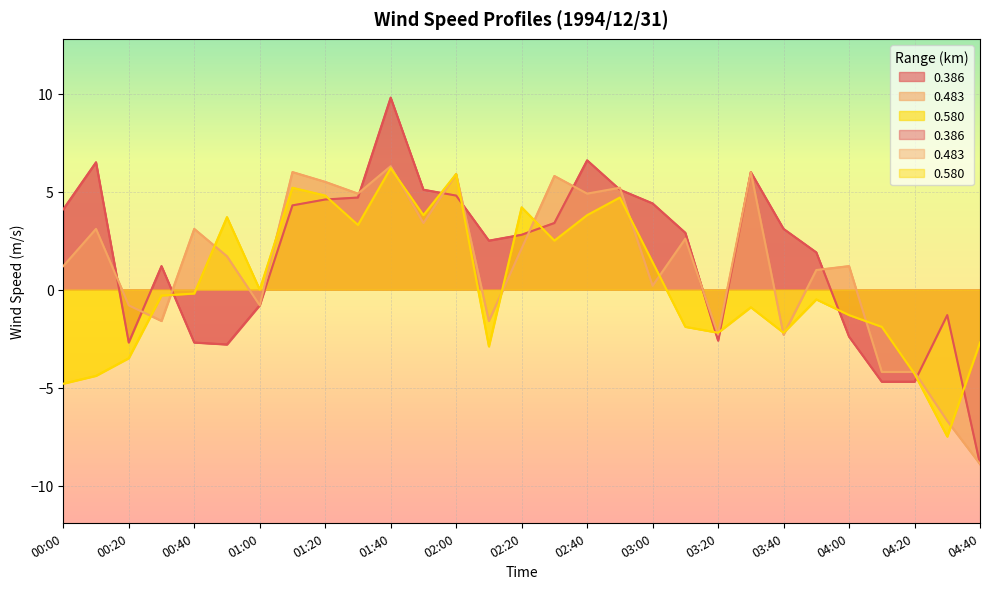

Between which two adjacent categories do 0.386 and 0.580 first intersect?

00:30 and 00:40